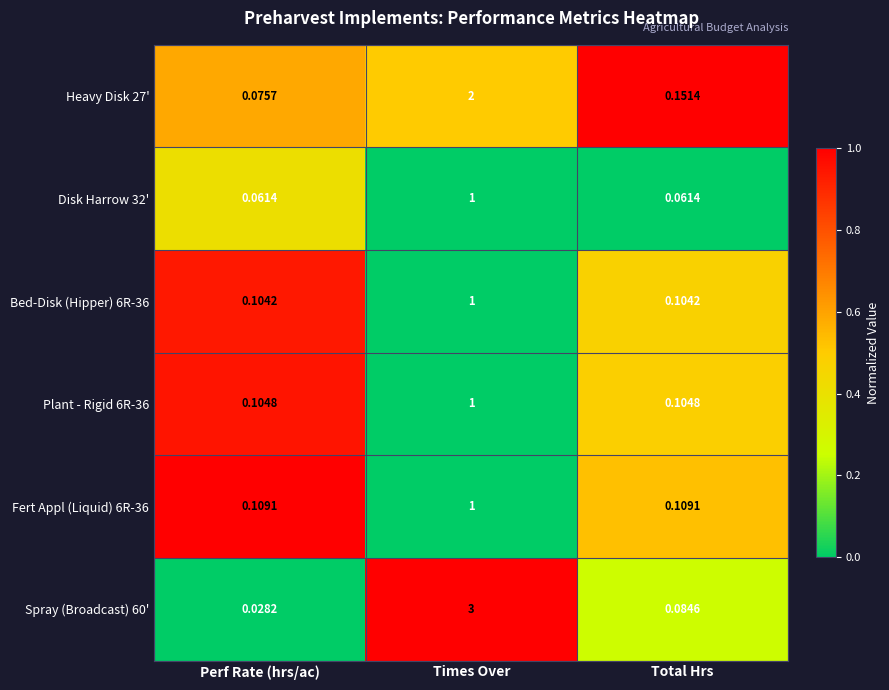

Is the value of Spray (Broadcast) 60' at Times Over greater than the value of Plant - Rigid 6R-36 at Times Over?

Yes